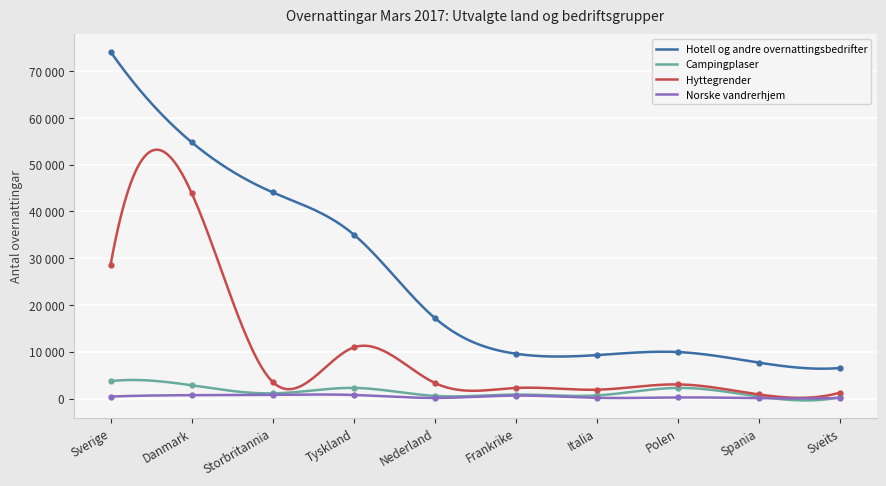

True or false: Norske vandrerhjem and Campingplaser cross at least once.

False